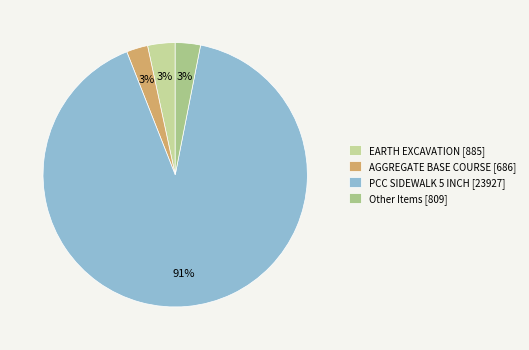

What is the majority slice?

PCC SIDEWALK 5 INCH [23927]